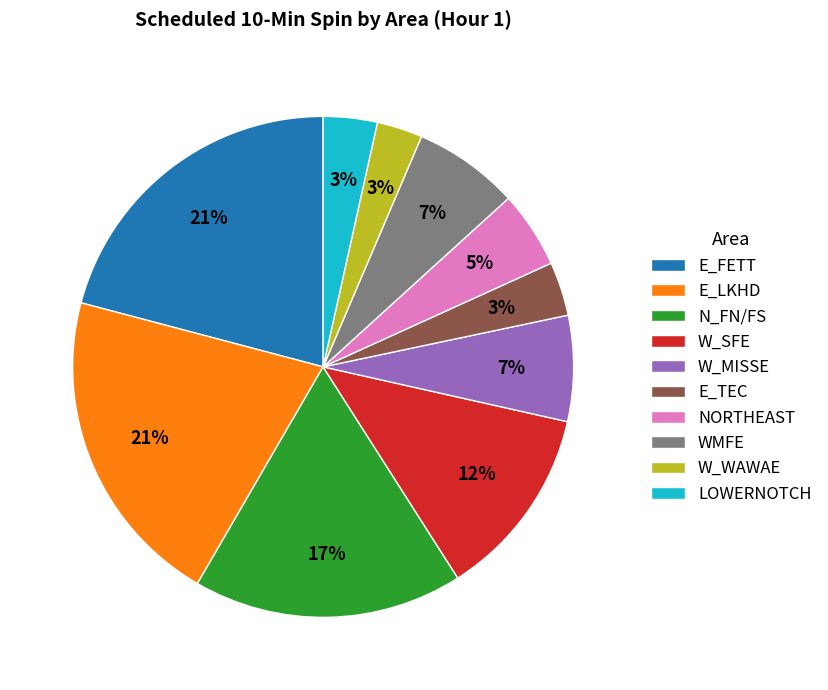

Which has a higher value, N_FN/FS or E_LKHD?

E_LKHD